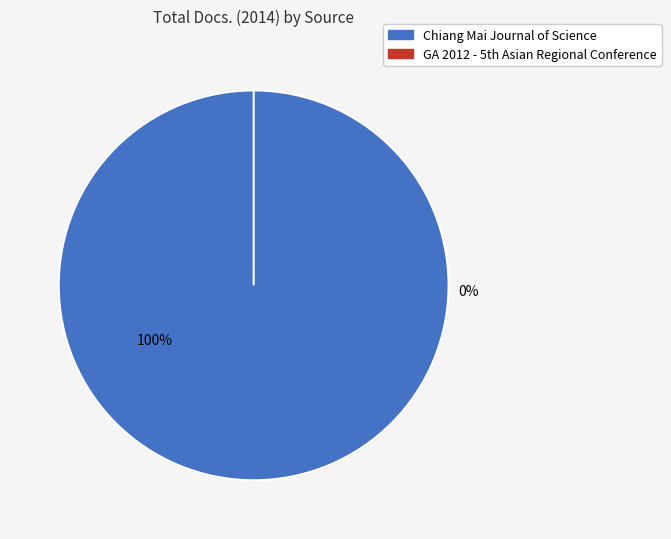

How many segments does this pie chart have?

2